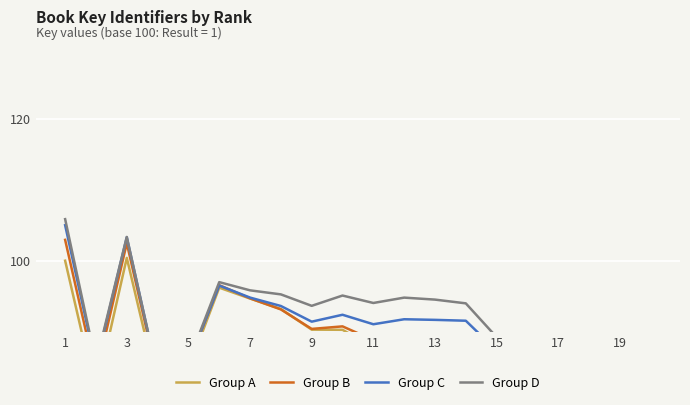

True or false: Group C has a value of 91.5 at 13.

True